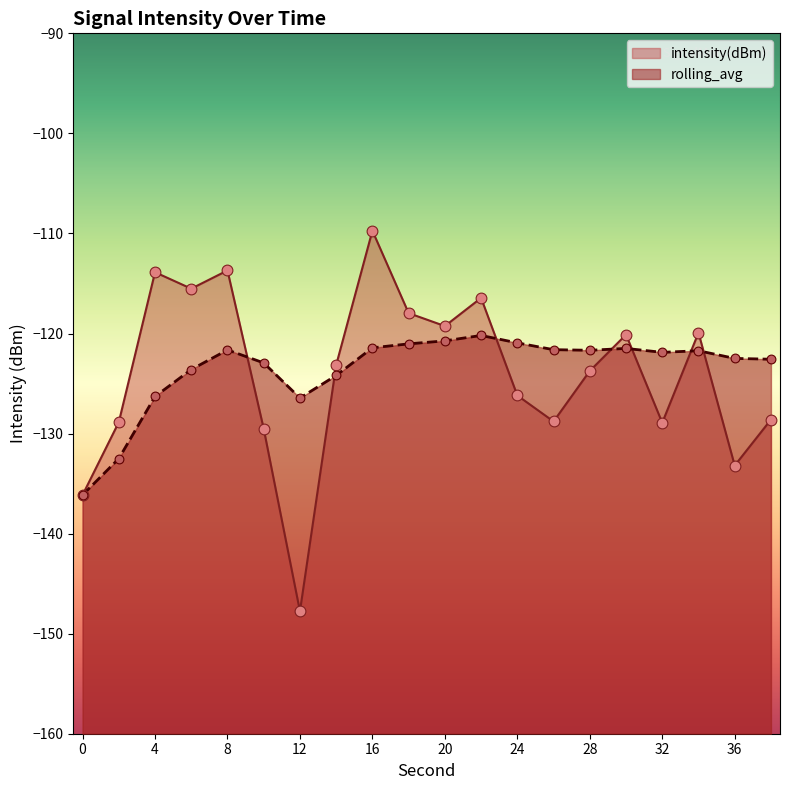

At which category is the sum across all series the highest?

16